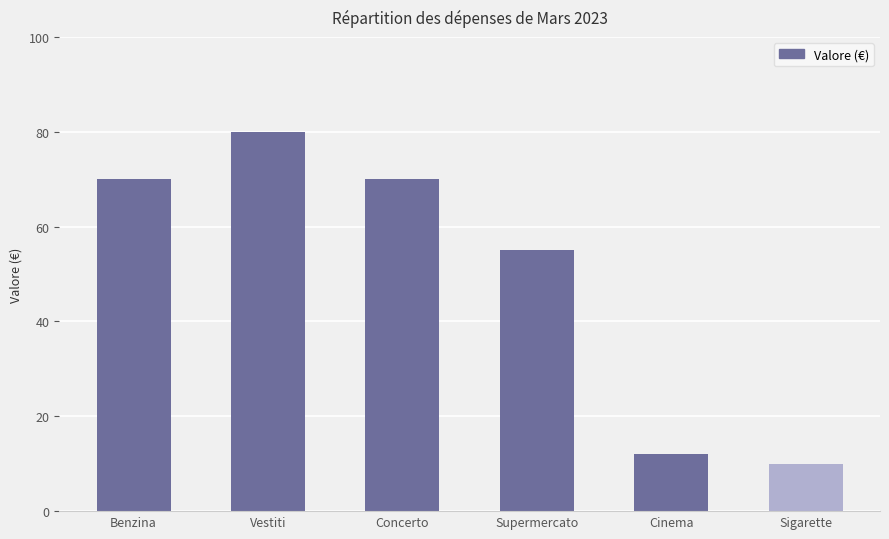

What position from the left is Concerto?

3